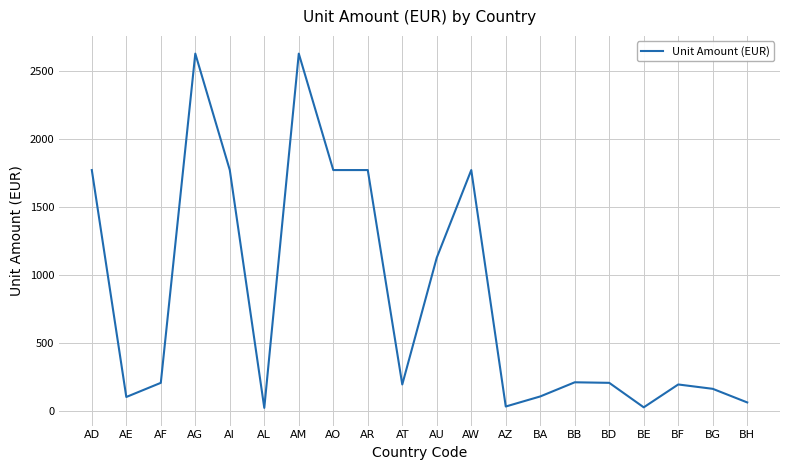

Read the value at BF, to the nearest 10.

200